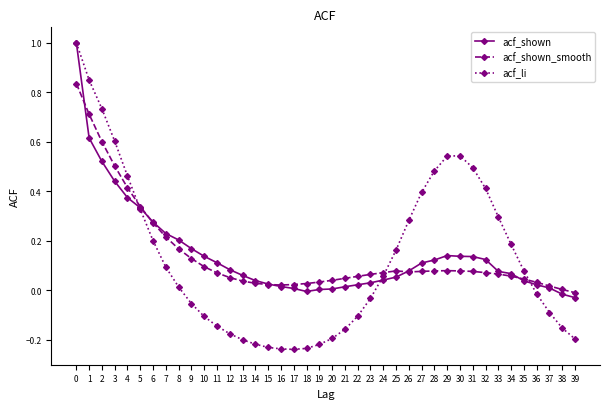

Rank the series at 39 from lowest to highest value.

acf_li, acf_shown, acf_shown_smooth